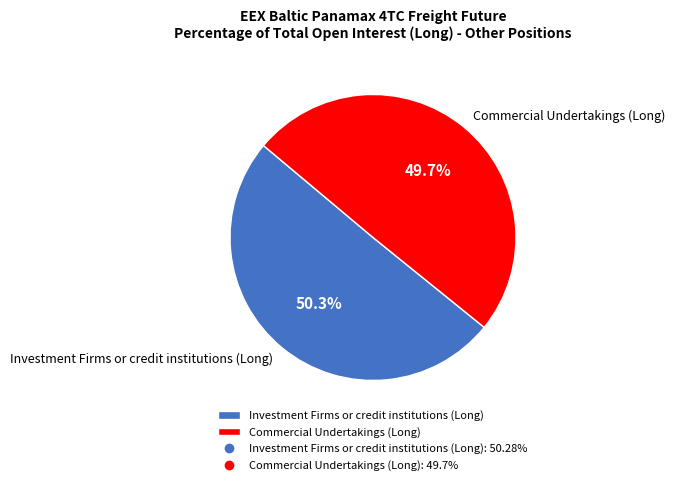

Which category has the smallest portion of the pie?

Commercial Undertakings (Long)